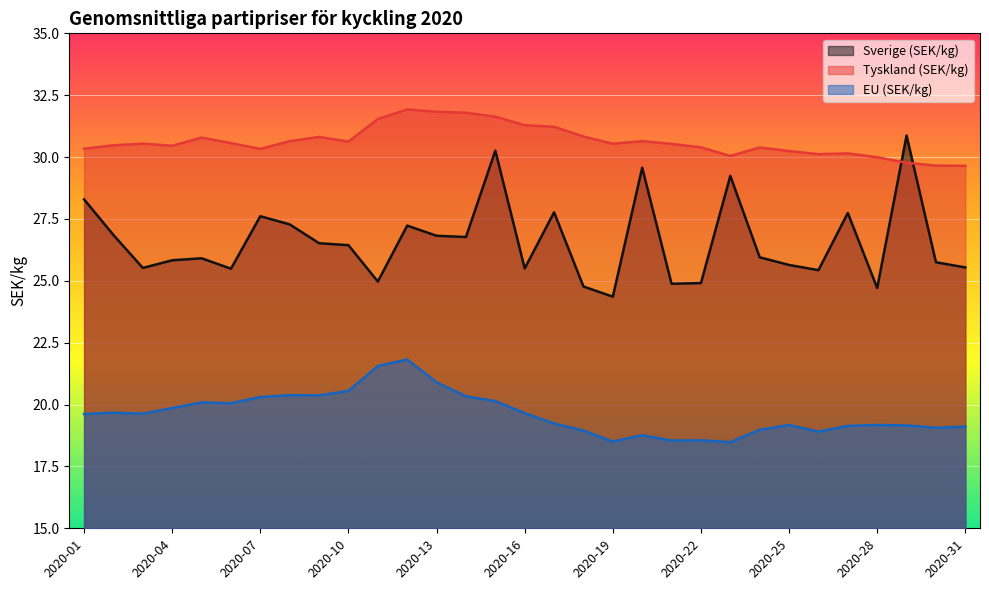

Count the number of categories in the chart.

31